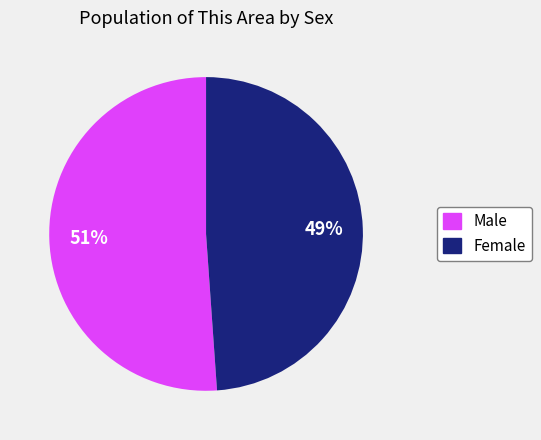

Rank the categories by value from lowest to highest.

Female, Male